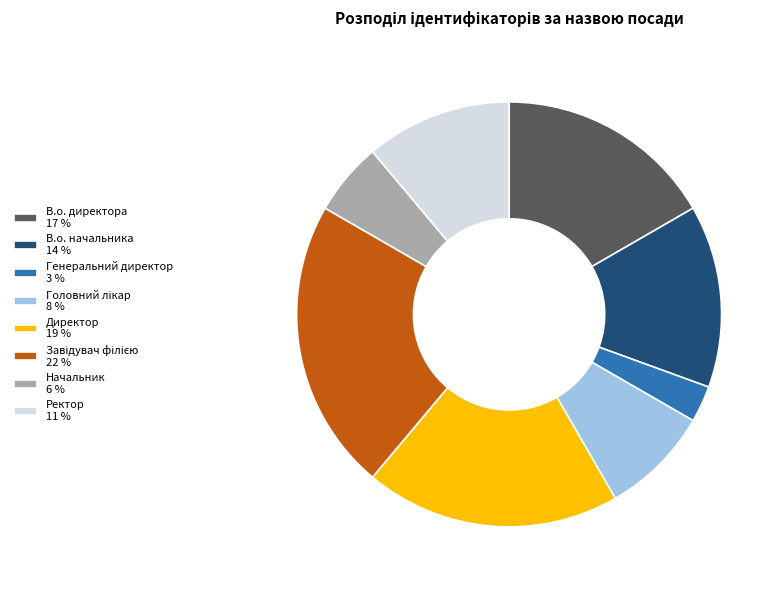

Between Ректор 11 % and Директор 19 %, which is larger?

Директор 19 %